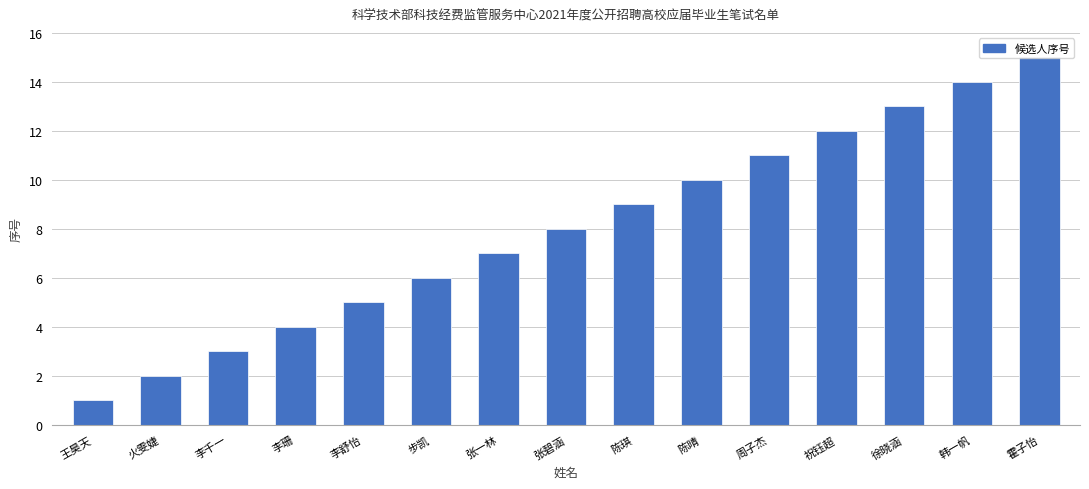

Are the bars horizontal?

No